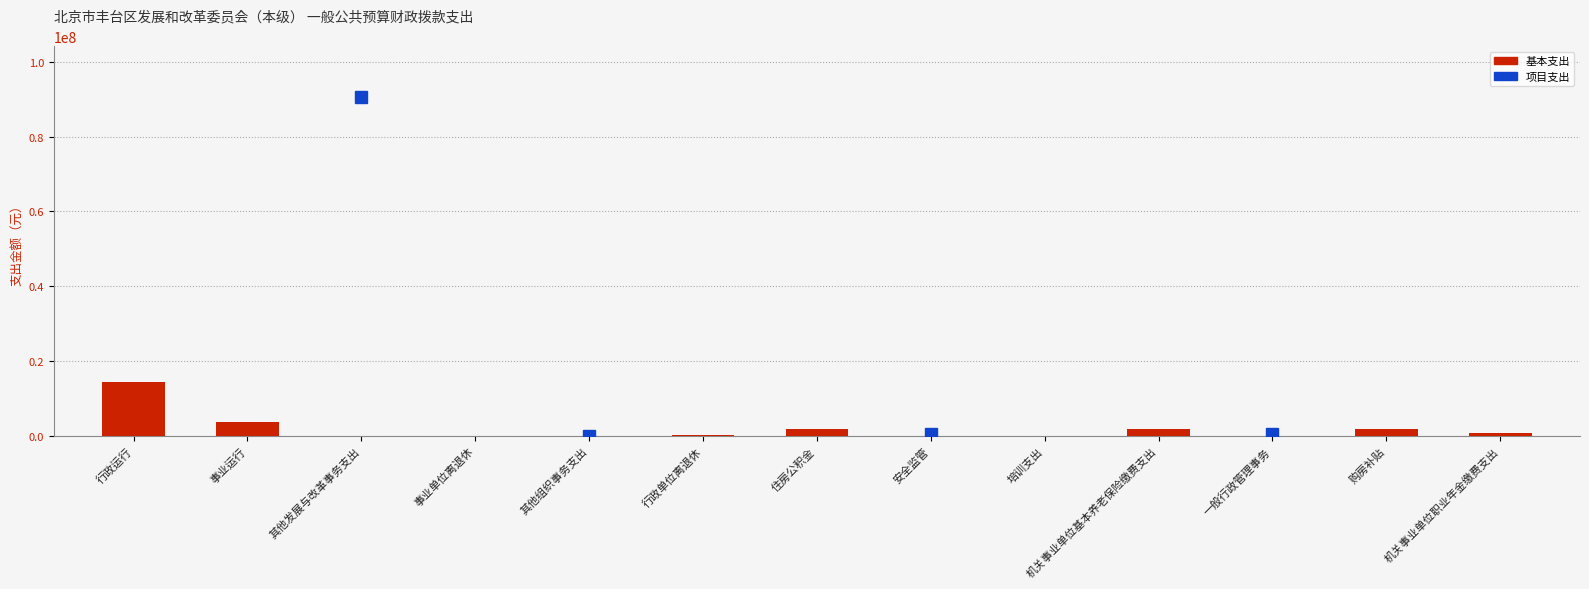

Which has a higher value, 行政运行 or 事业单位离退休?

行政运行